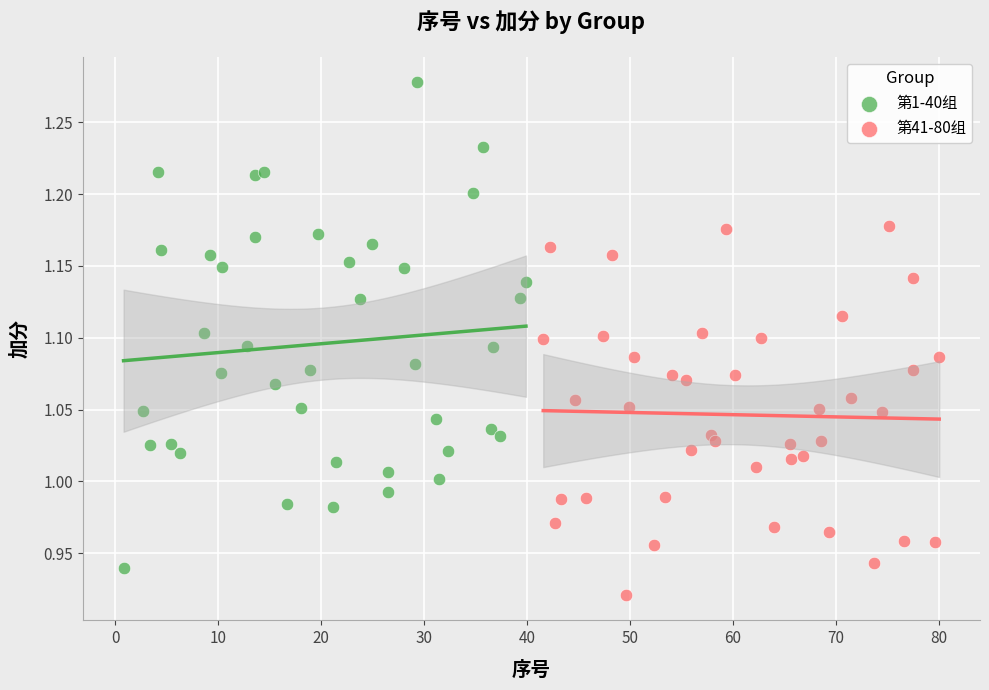

Which series has the largest Y range (max minus min)?

第1-40组